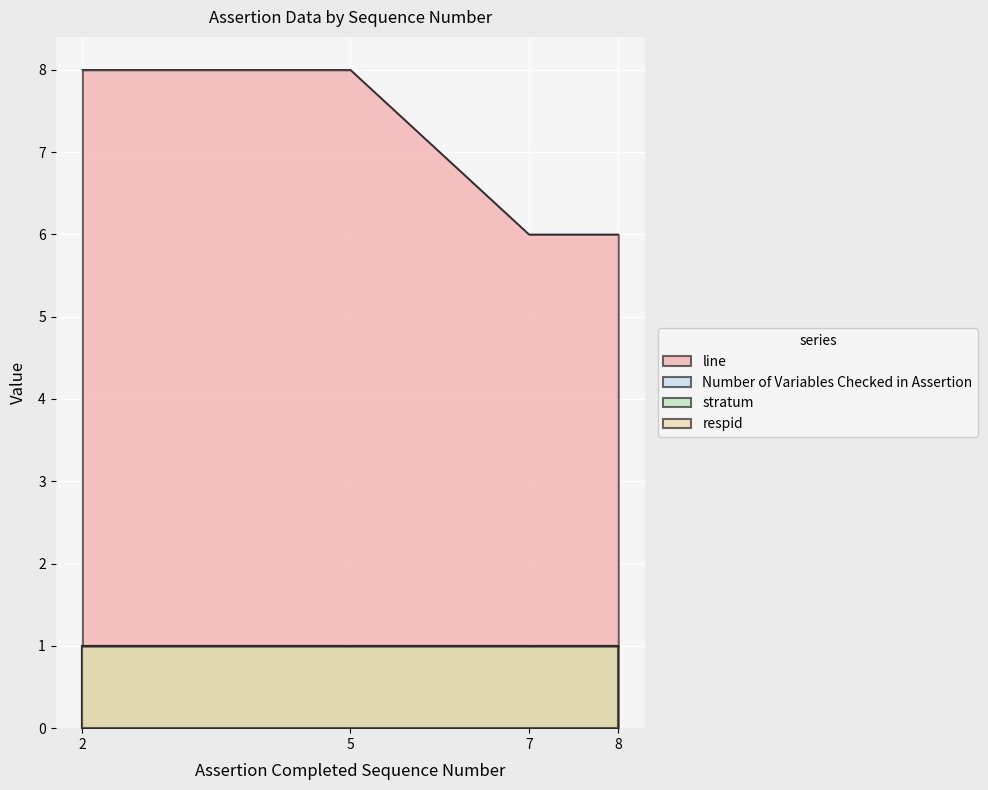

True or false: Number of Variables Checked in Assertion and line cross at least once.

False